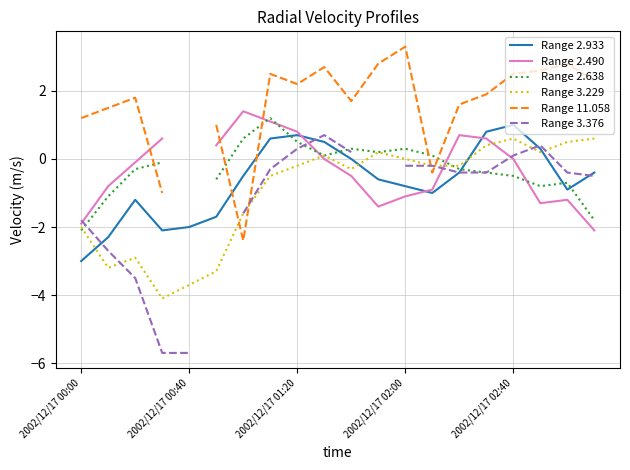

True or false: Range 2.933 and Range 3.229 intersect in this chart.

True